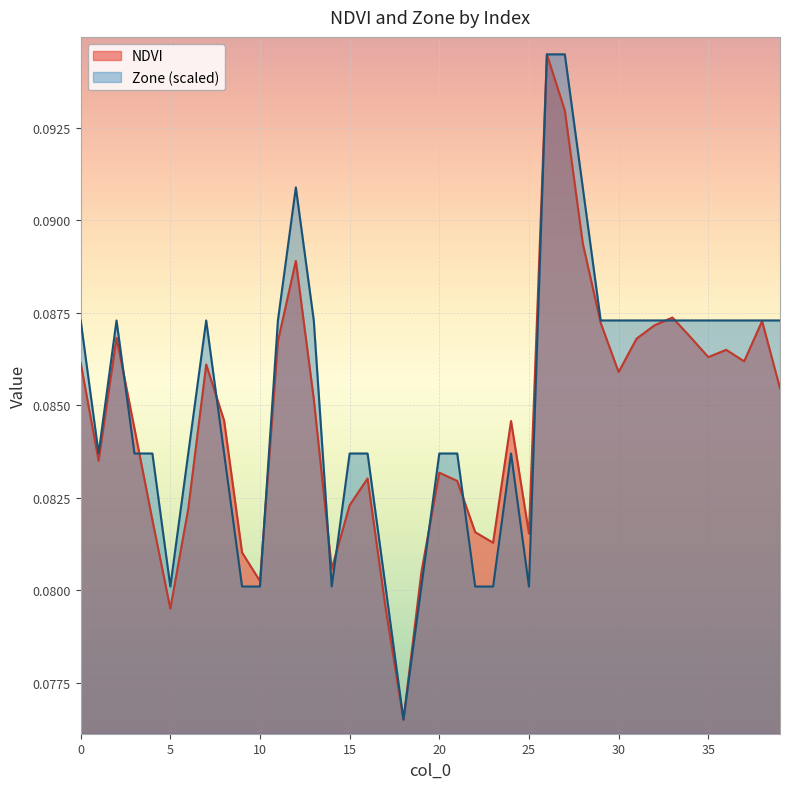

Between which two adjacent categories do NDVI and Zone first intersect?

2 and 3